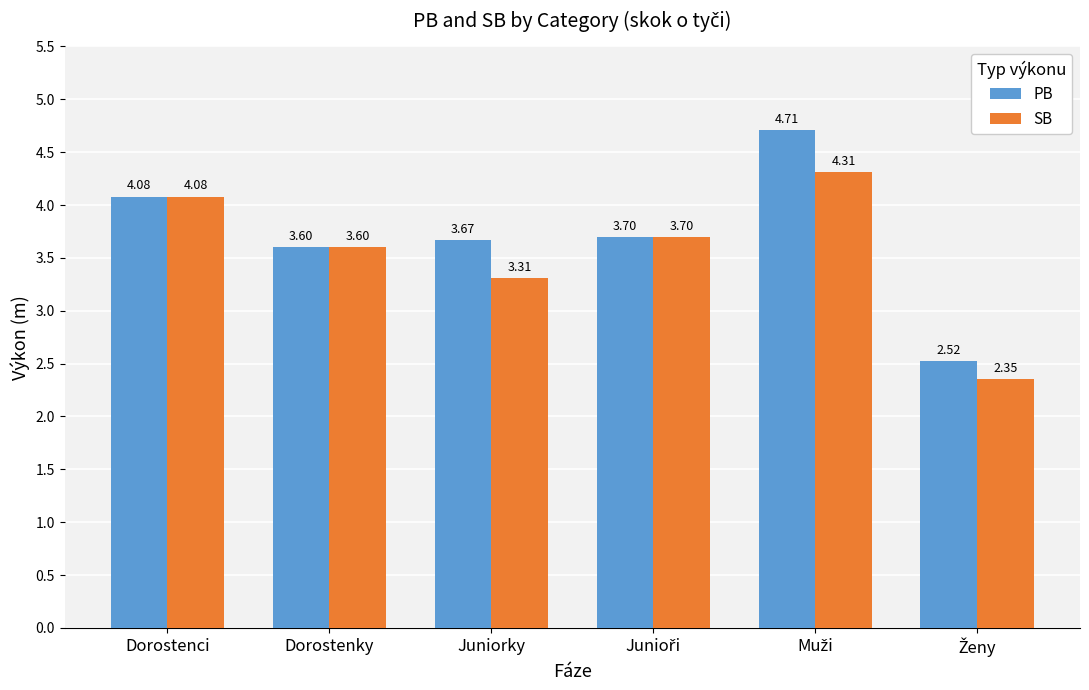

The value of SB at Dorostenky is 2.5. True or false?

False